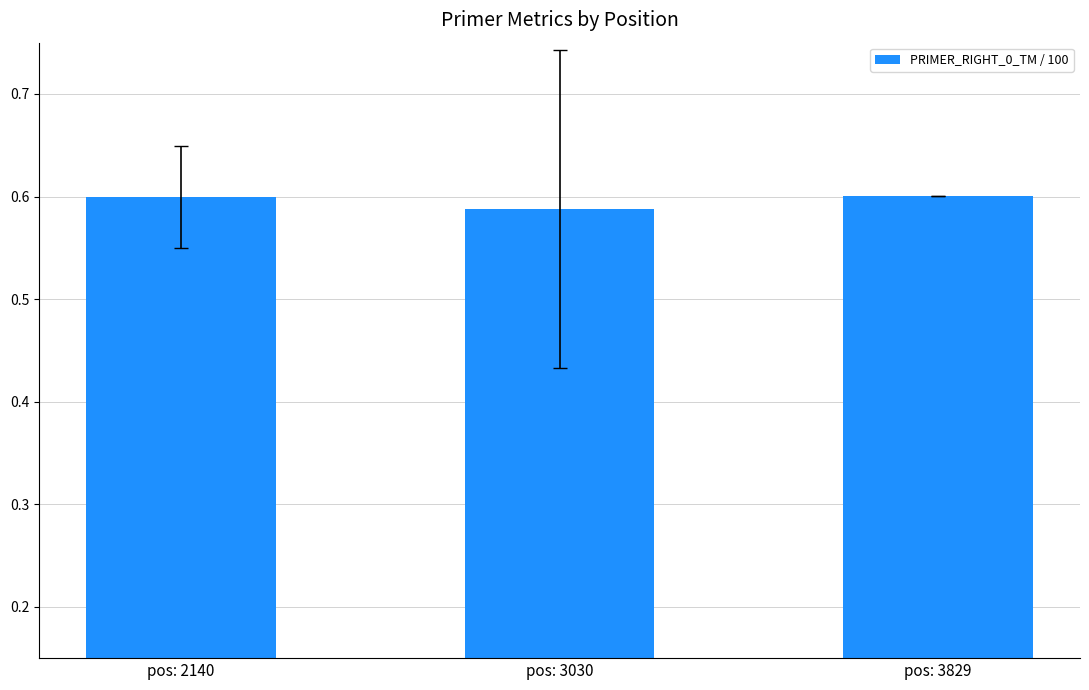

True or false: the data shows 0.9 at pos: 3030.

False